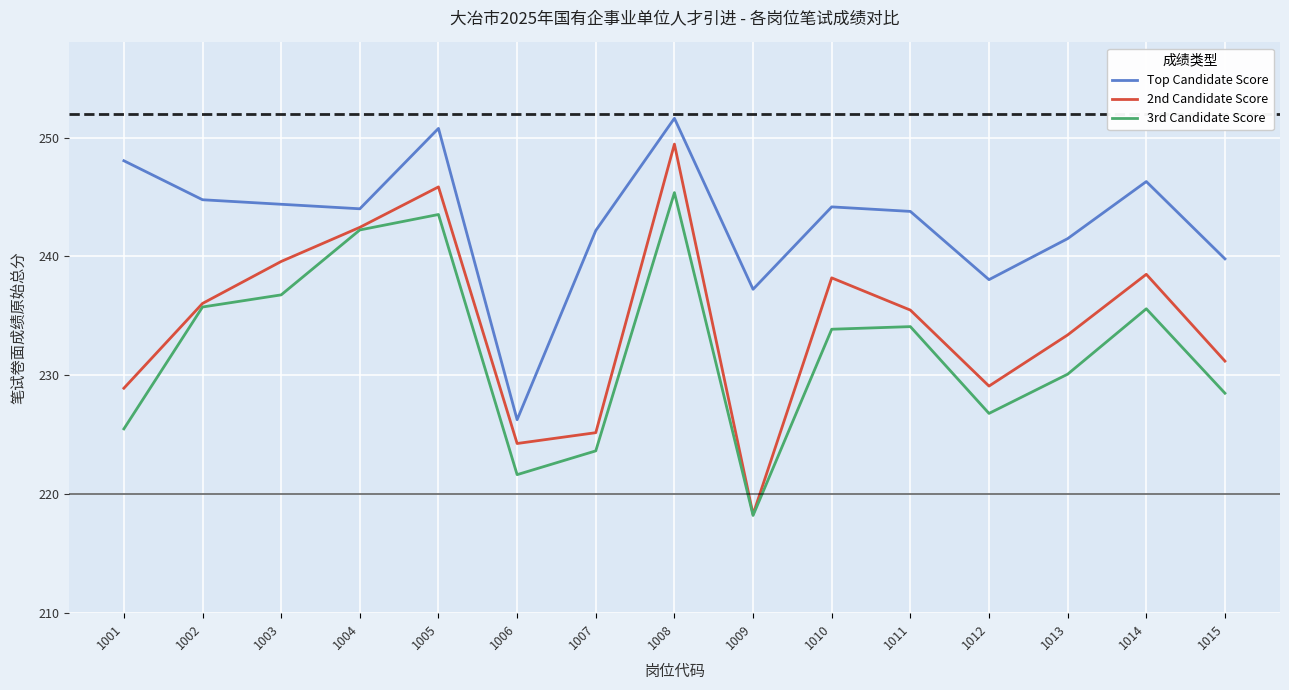

Where is Top Candidate Score nearest to the value 238?

1012